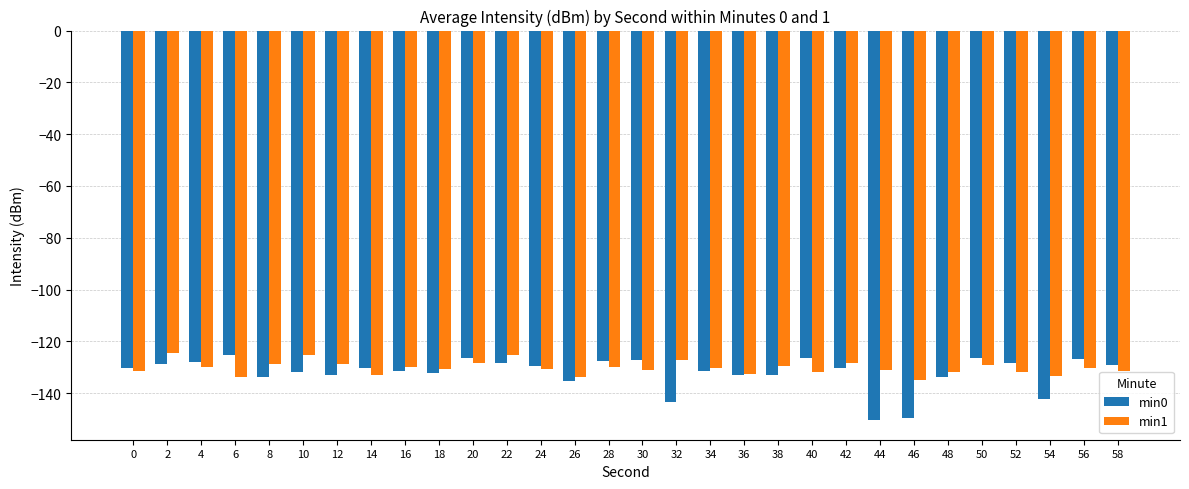

How many bars are there in each group?

2